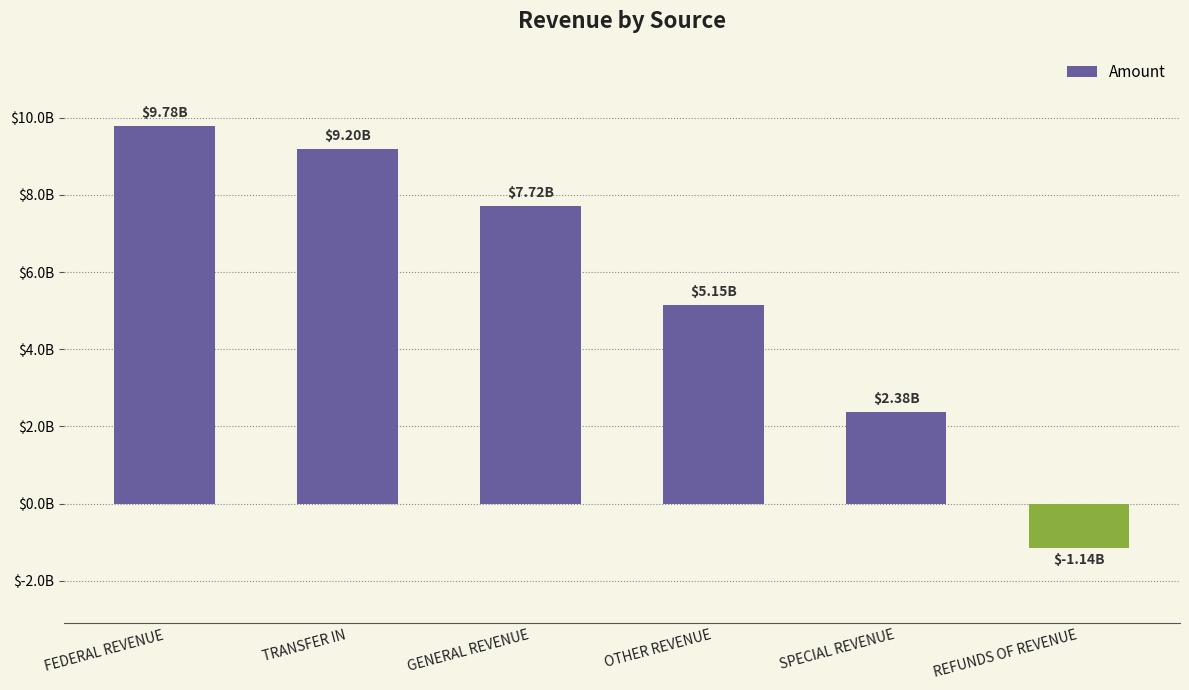

True or false: the data shows -1136100621.3 at REFUNDS OF REVENUE.

True